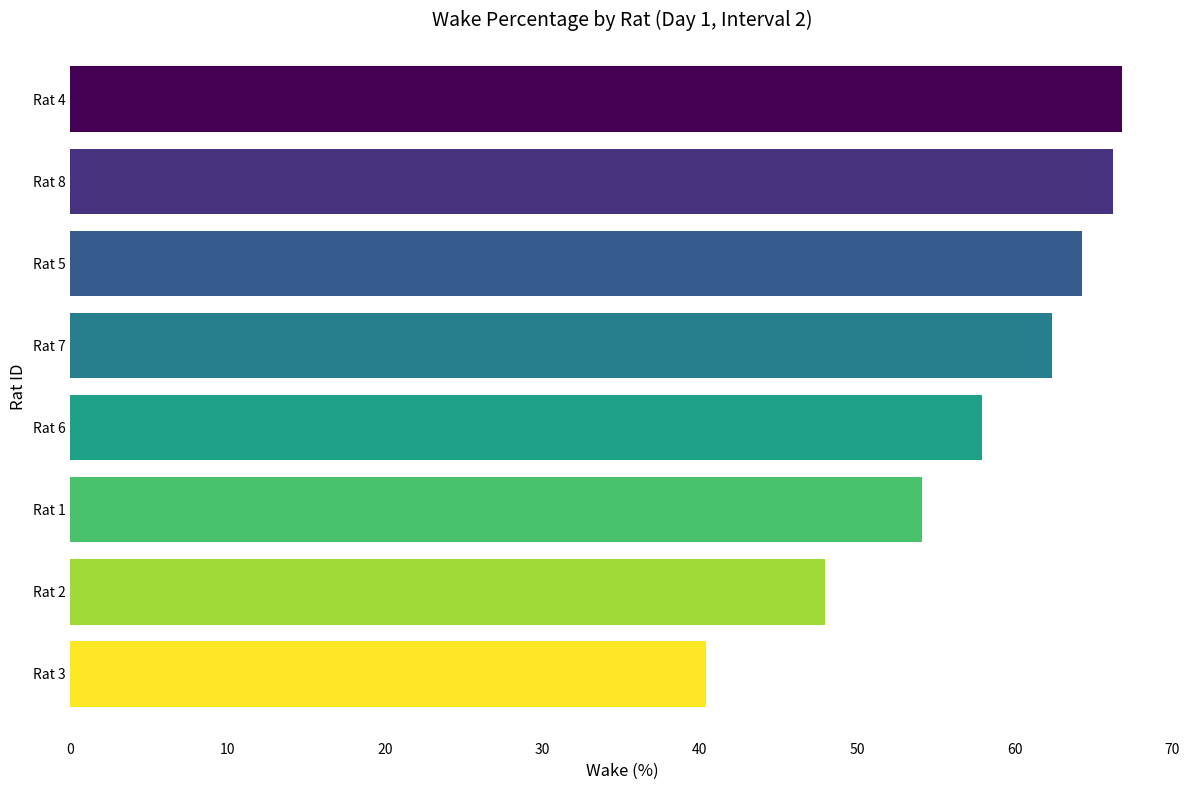

What is the smallest value displayed?

40.4